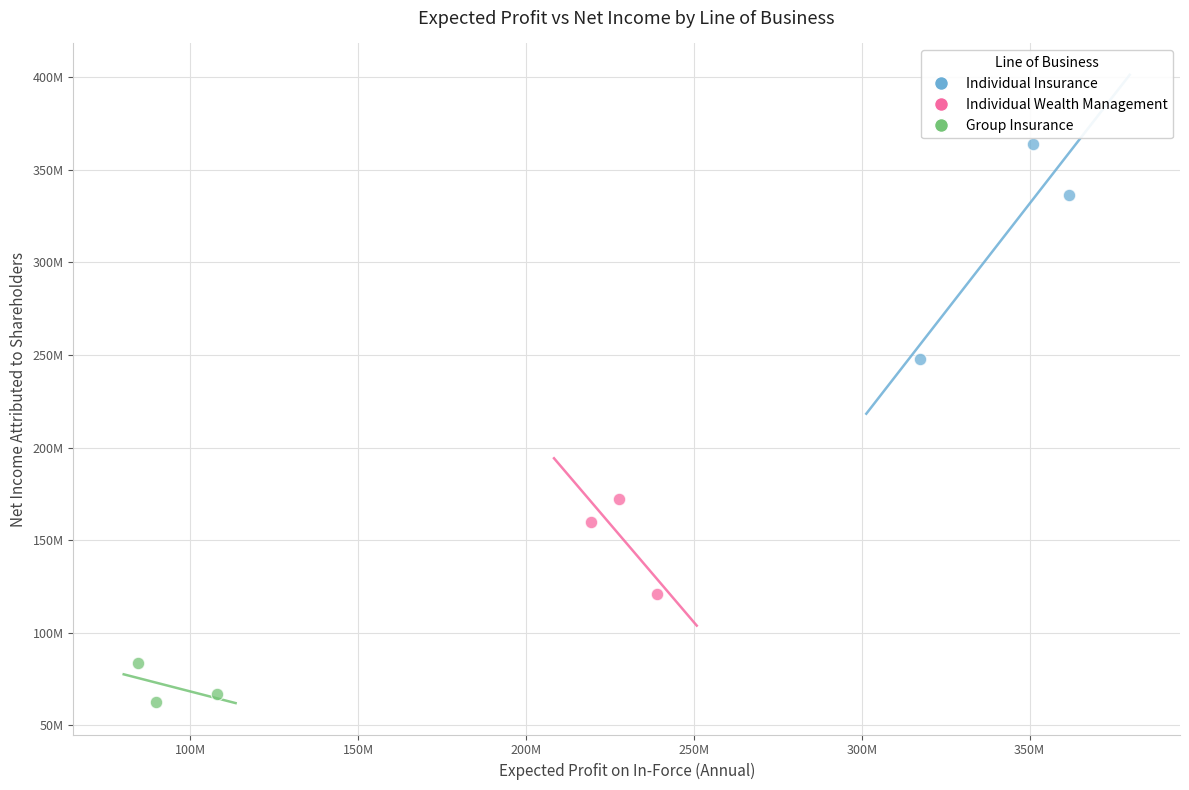

What are all the series names shown in the legend?

Individual Insurance, Individual Wealth Management, Group Insurance